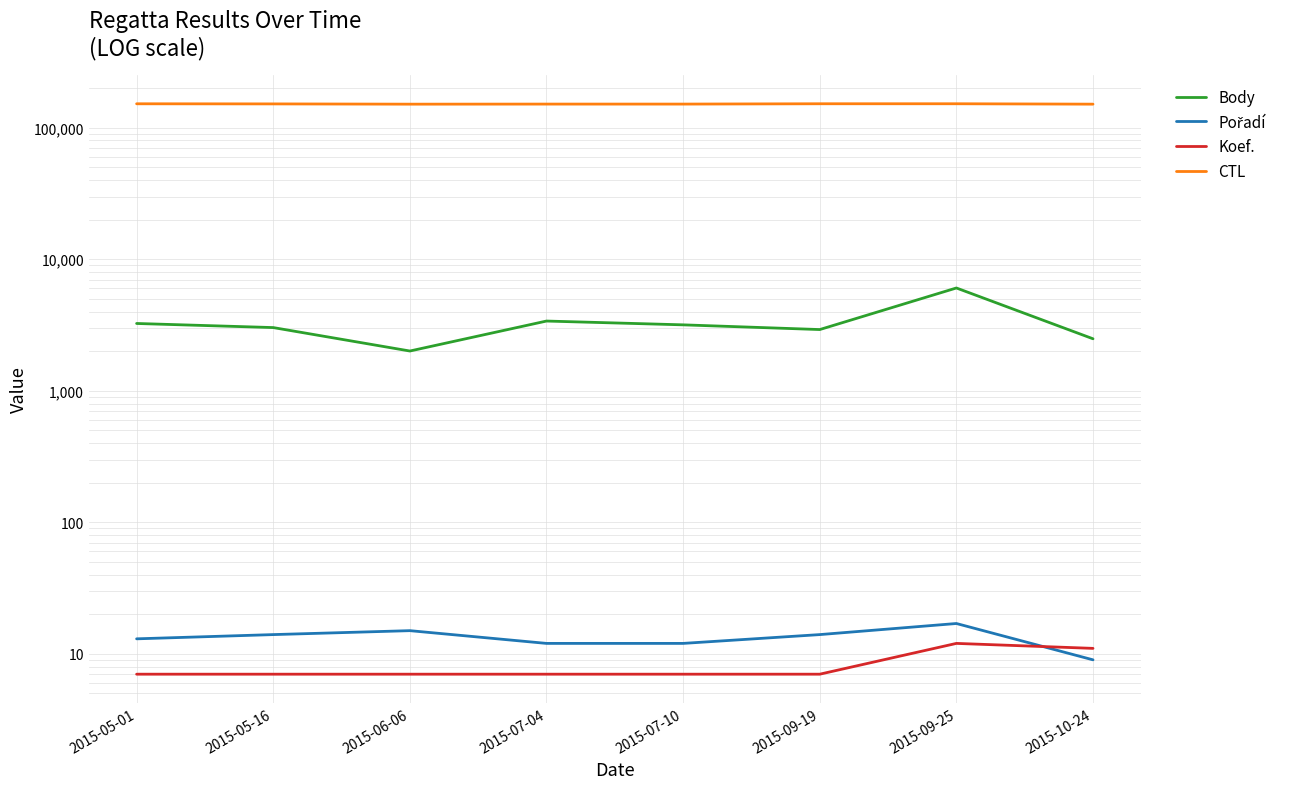

What is the minimum value shown in the chart?

7